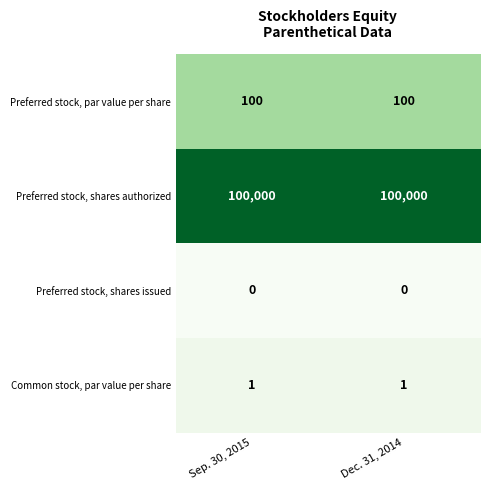

What is the total value across all series at Sep. 30, 2015?

100101